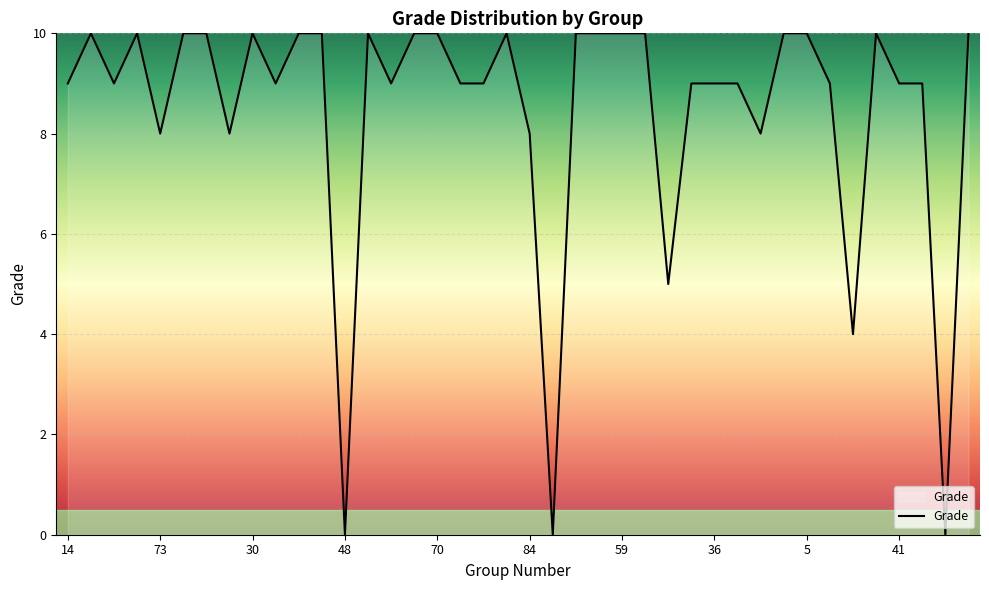

What is the difference between the maximum and minimum values?

10